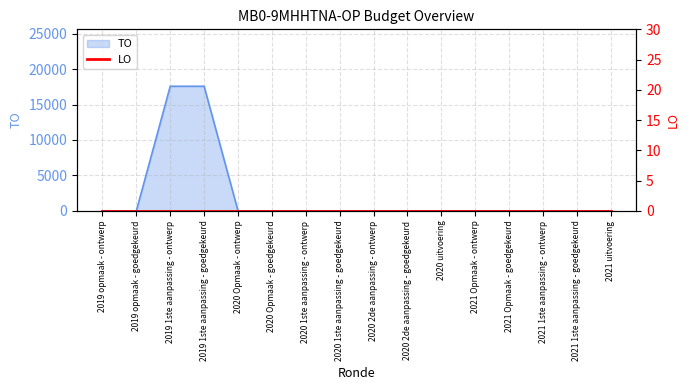

The chart shows a value of 8664 at 2020 Opmaak - ontwerp. True or false?

False